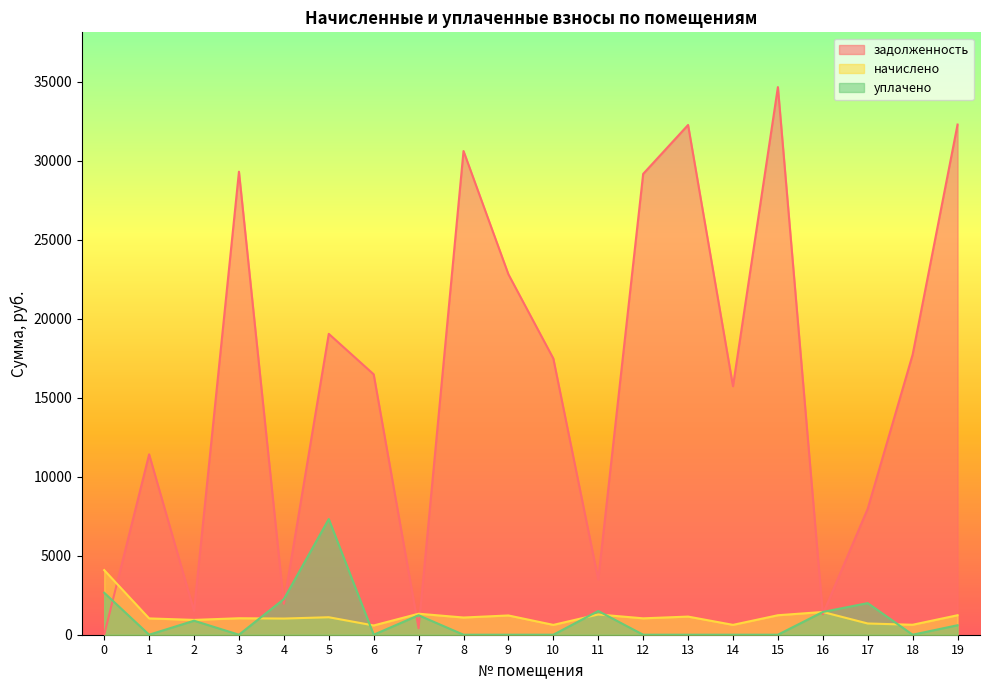

How many data points in уплачено are above 0?

9